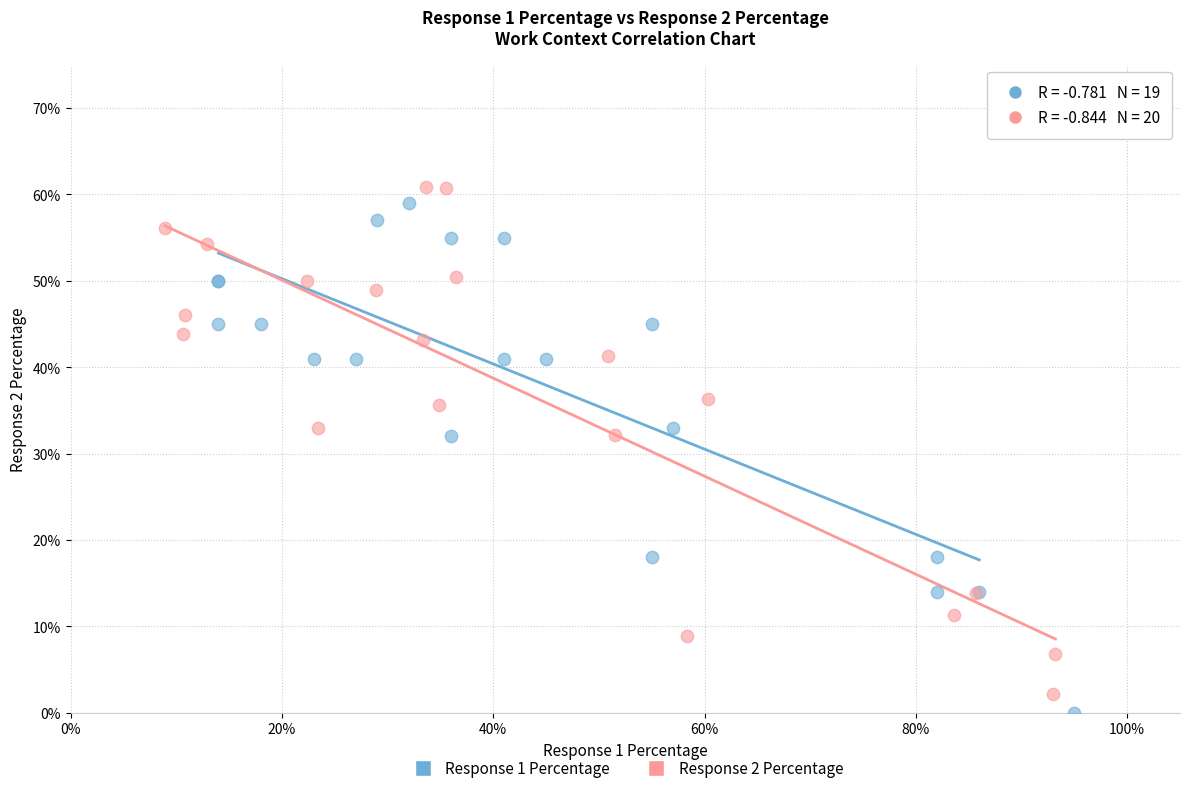

What are all the series names shown in the legend?

Response 1 Percentage, Response 2 Percentage